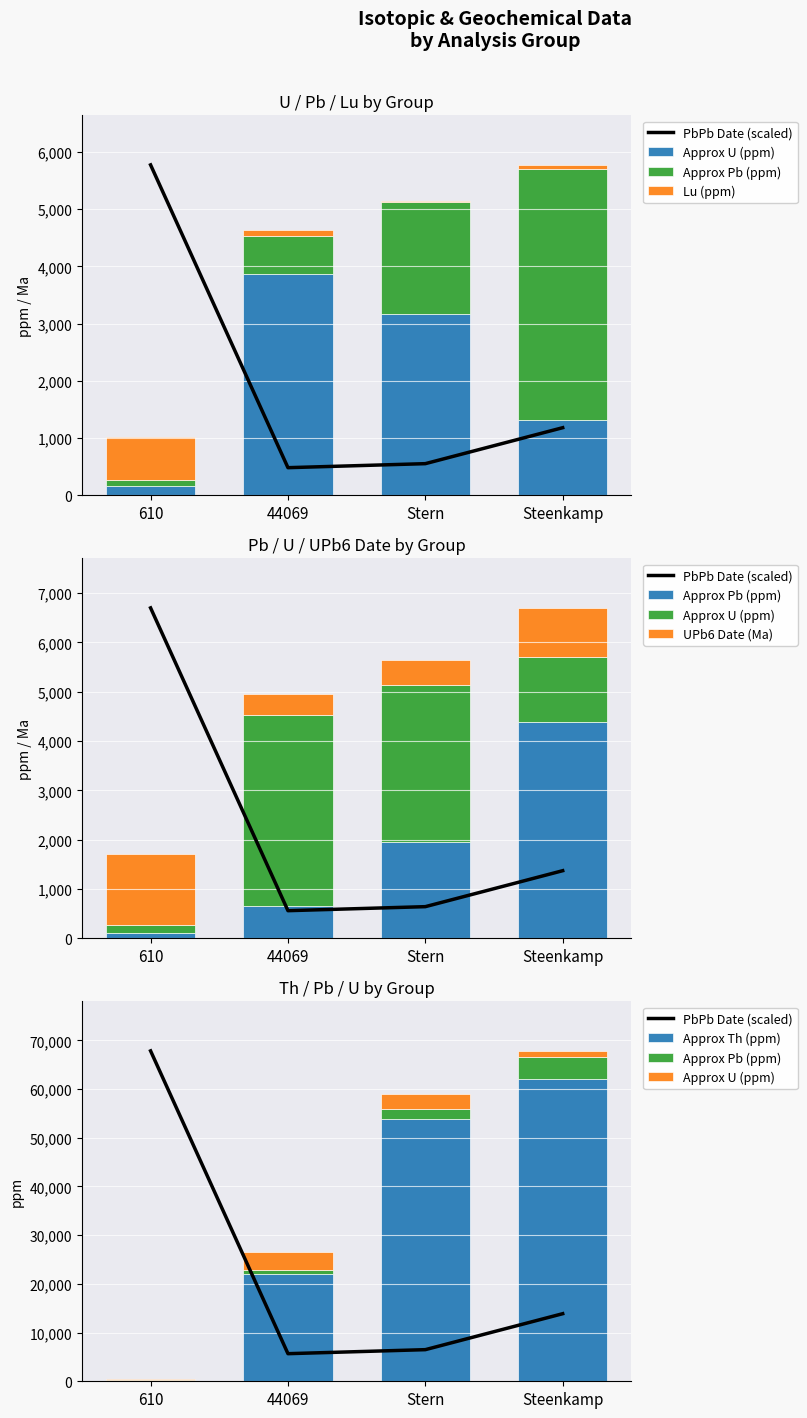

What is the sum of the Approx Pb (ppm) values at Steenkamp and Stern?

6340.1